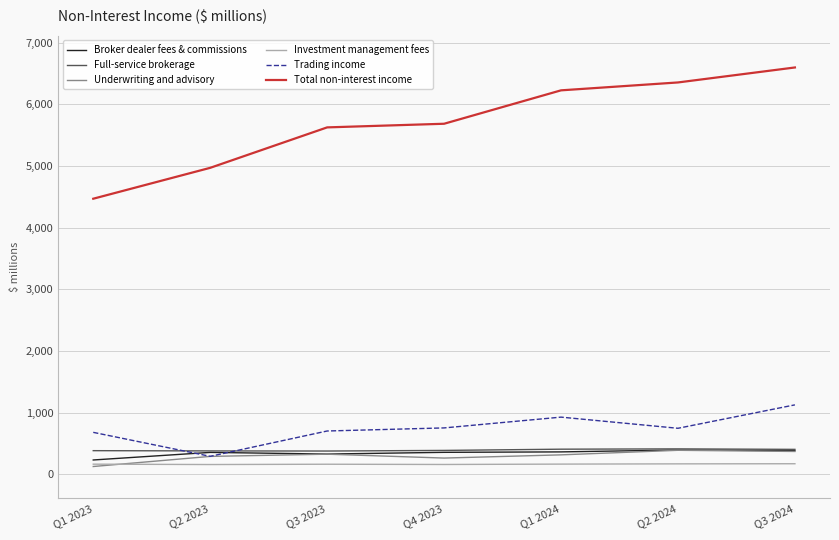

At which category is the sum across all series the highest?

Q3 2024